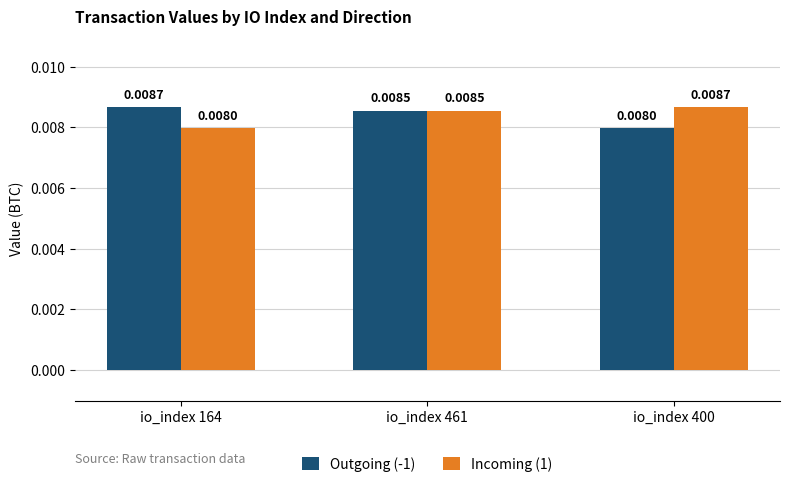

Which series changed the most between io_index 164 and io_index 461?

Incoming (1)